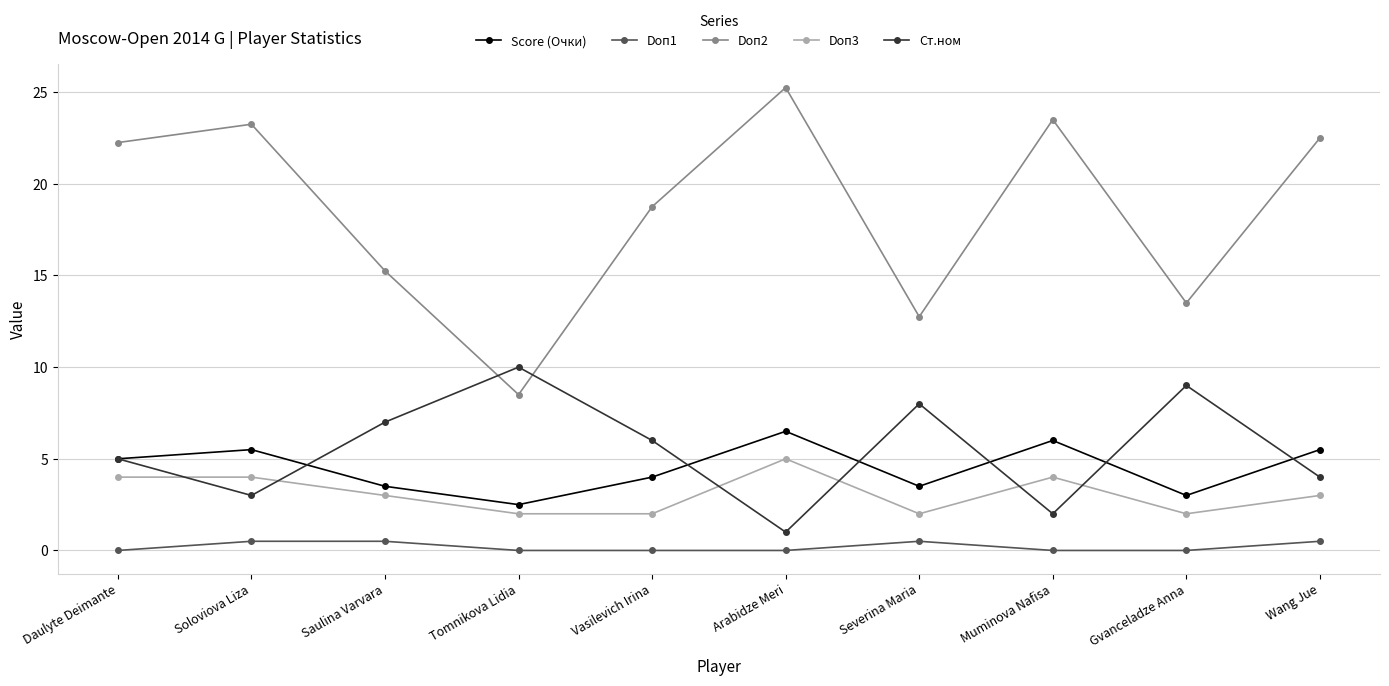

What are all the series names shown in the legend?

Score (Очки), Doп1, Doп2, Doп3, Ст.ном